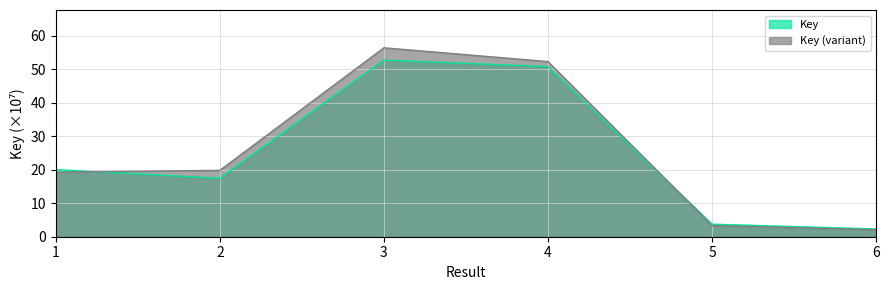

Between 4 and 1, which is larger?

4